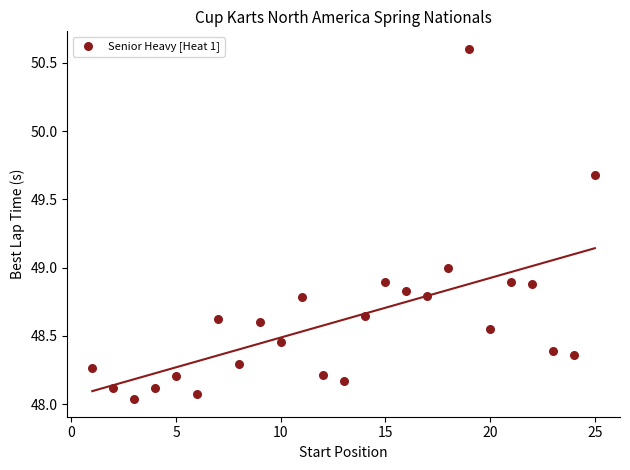

What is the range of Y values (max minus min)?

2.6